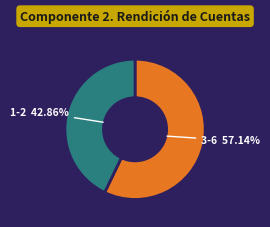

How many slices are in this pie chart?

2